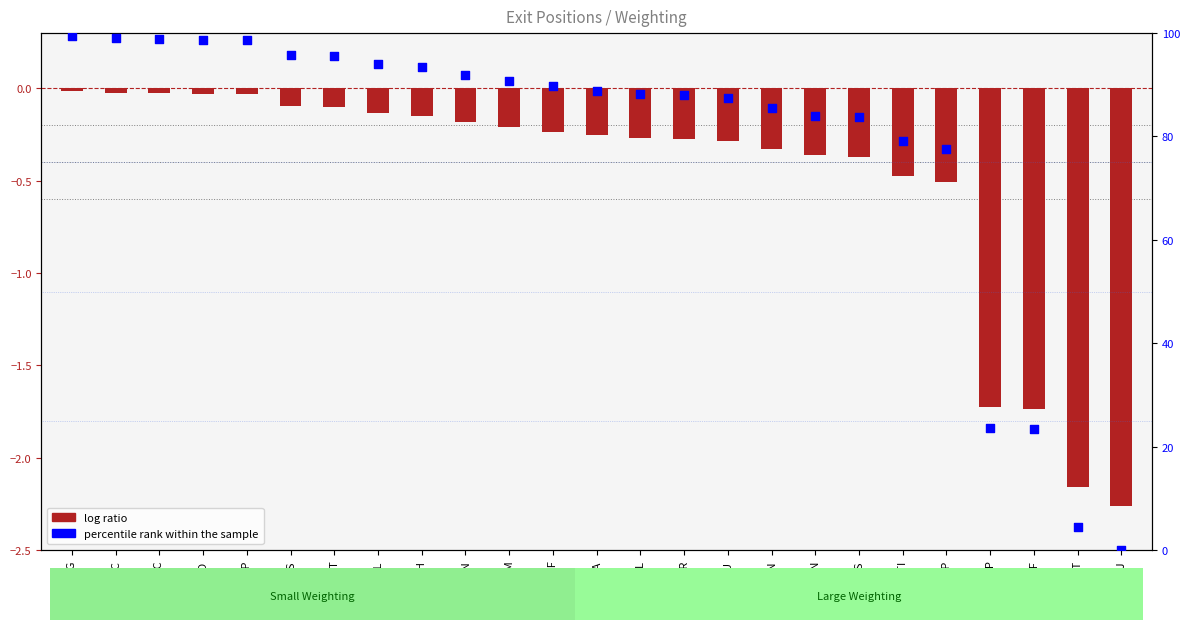

Which series reaches the minimum Y coordinate?

log ratio